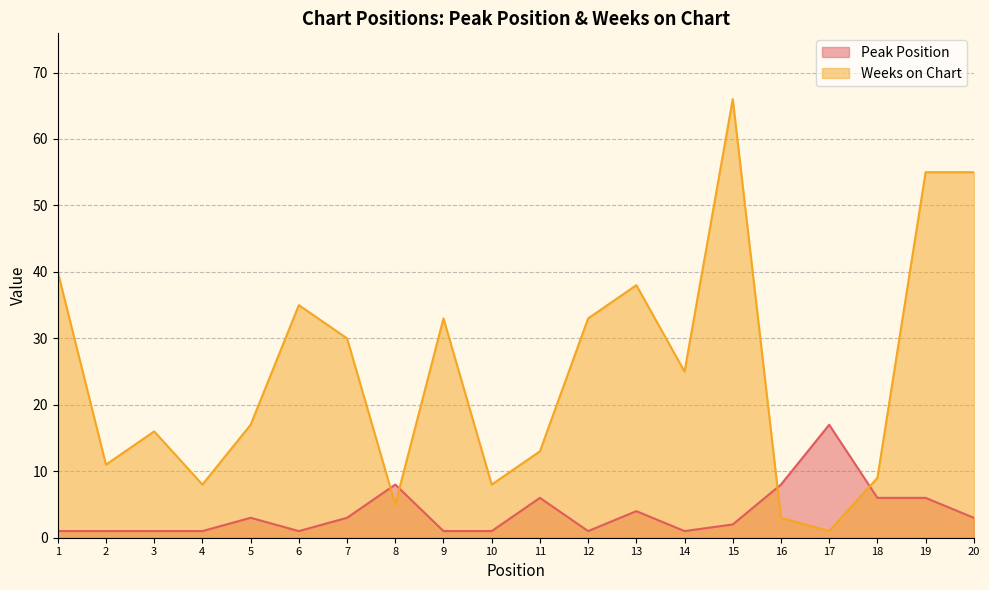

What is the value of the Weeks on Chart point at the 2nd from the left?

11